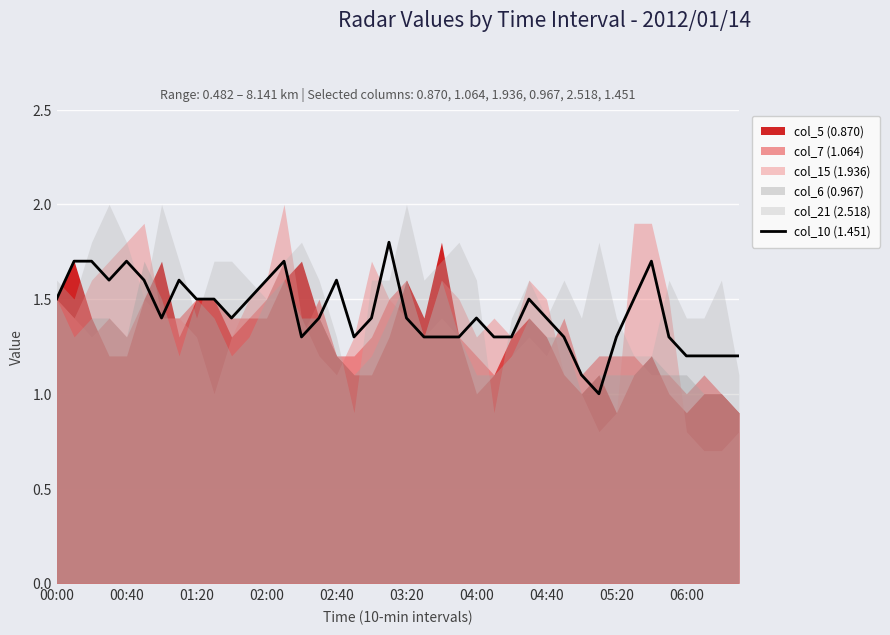

What is the highest value of the col_10 (1.451) series?

1.8